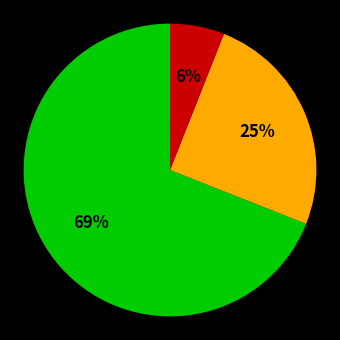

Does any single category account for the majority?

Yes